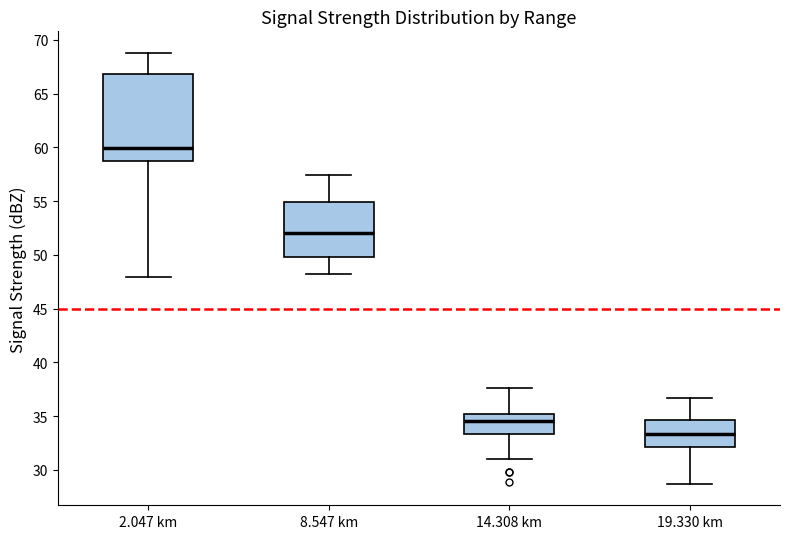

Which box's median line is the highest?

2.047 km